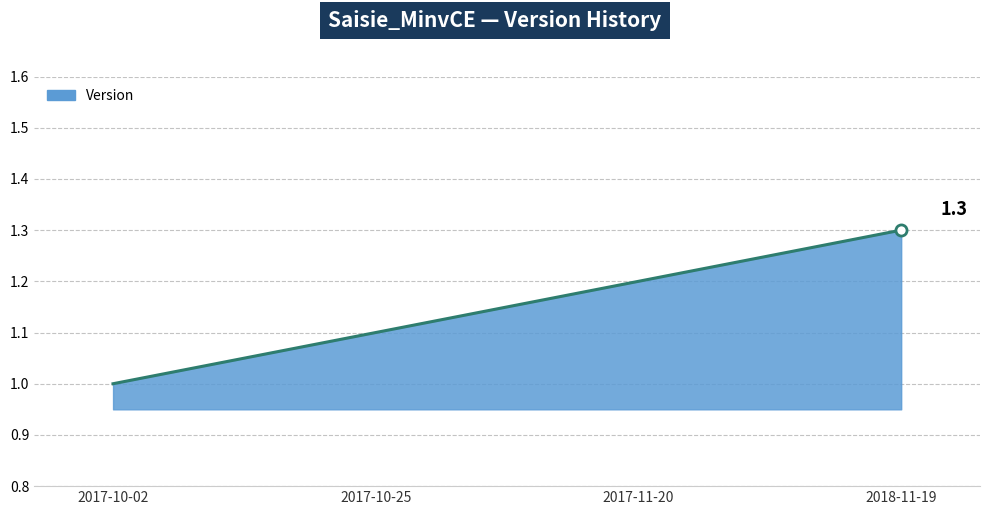

At which category does the chart reach its minimum across all series?

2017-10-02